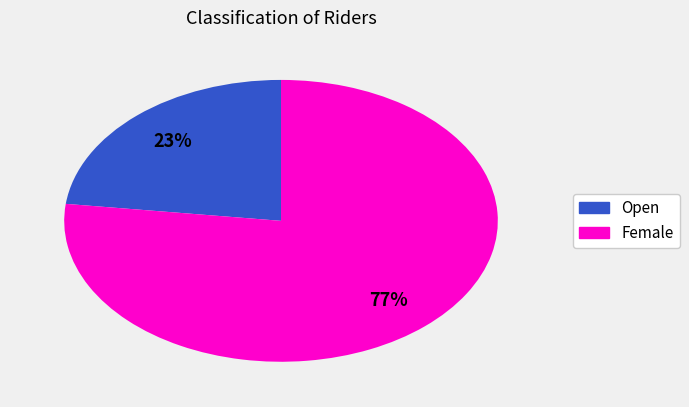

Rank the categories by value from highest to lowest.

Female, Open